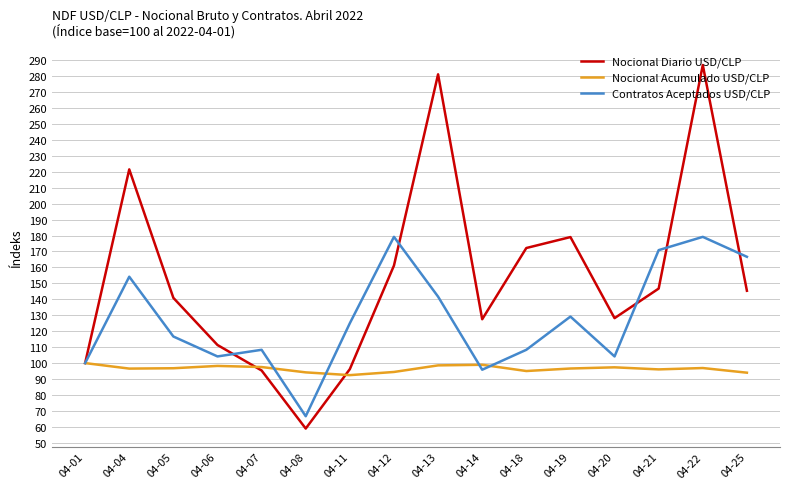

List the series in order of their peak value, lowest first.

Nocional Acumulado USD/CLP, Contratos Aceptados USD/CLP, Nocional Diario USD/CLP